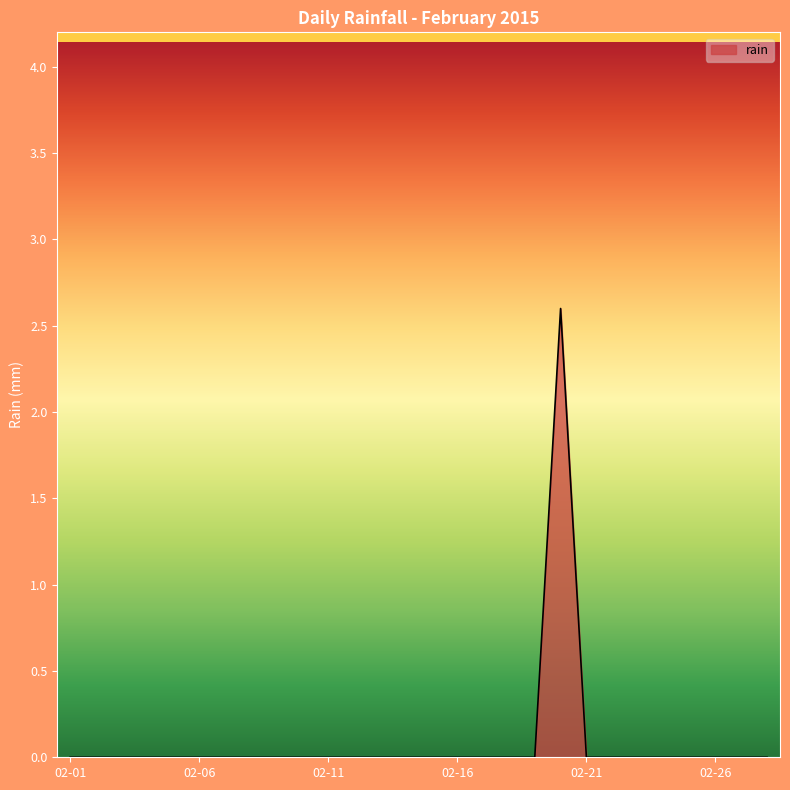

What is the difference between the maximum and minimum values?

2.6